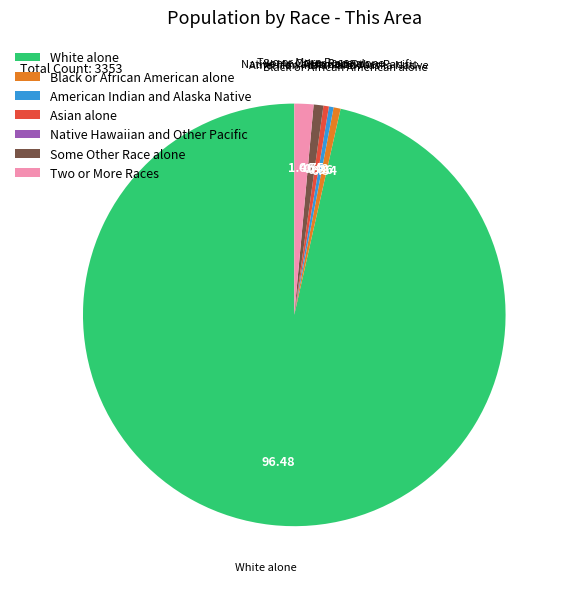

What is the largest slice in the pie chart?

White alone